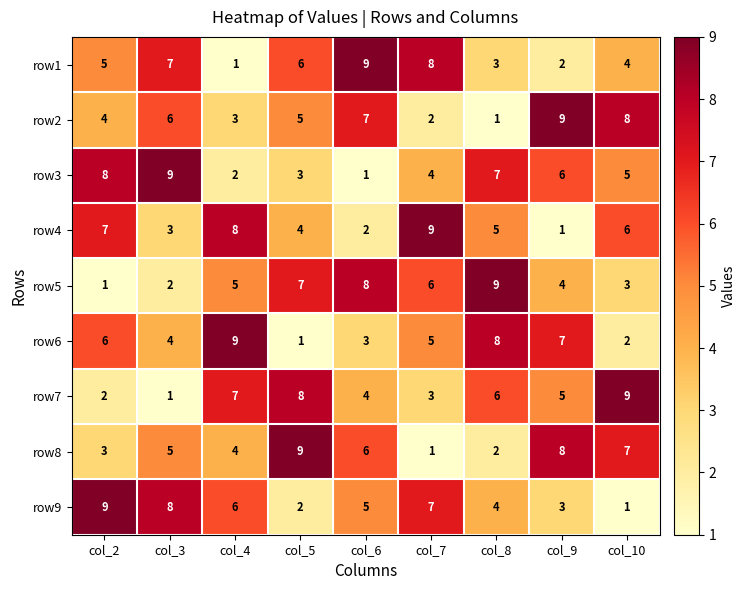

Between col_7 and col_8, which series saw the biggest shift?

row1